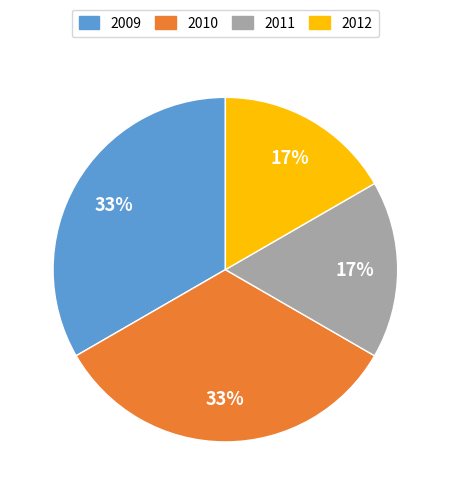

Count the number of slices in the pie.

4